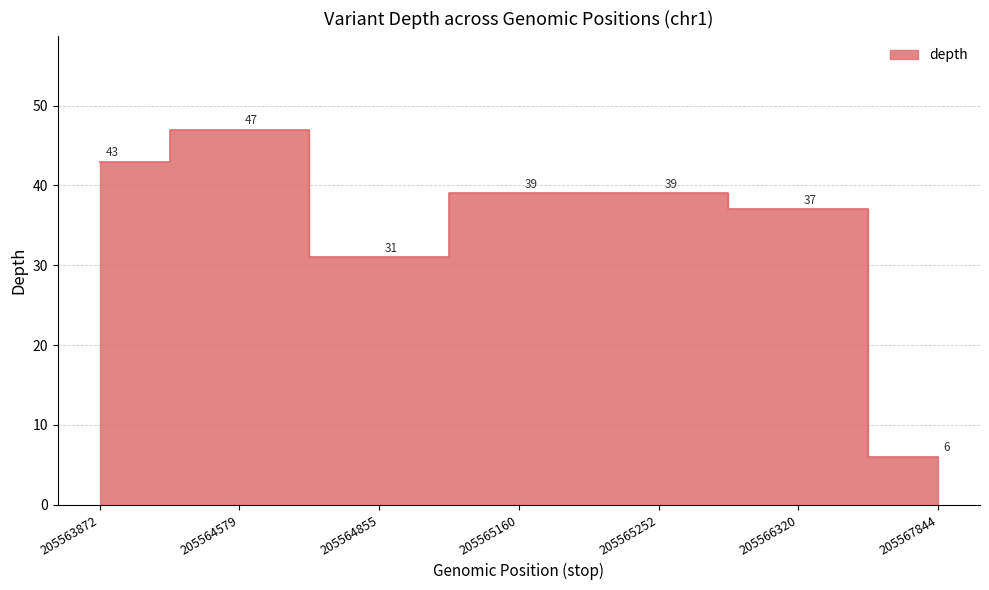

Which label corresponds to the largest value in the chart?

205564579